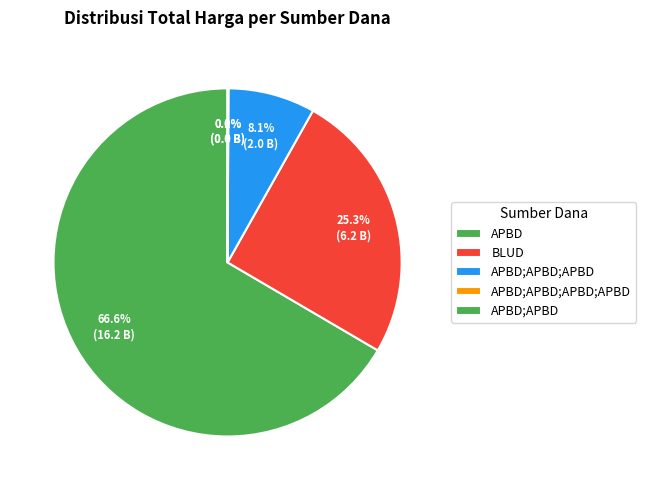

Which category has the biggest portion of the pie?

APBD